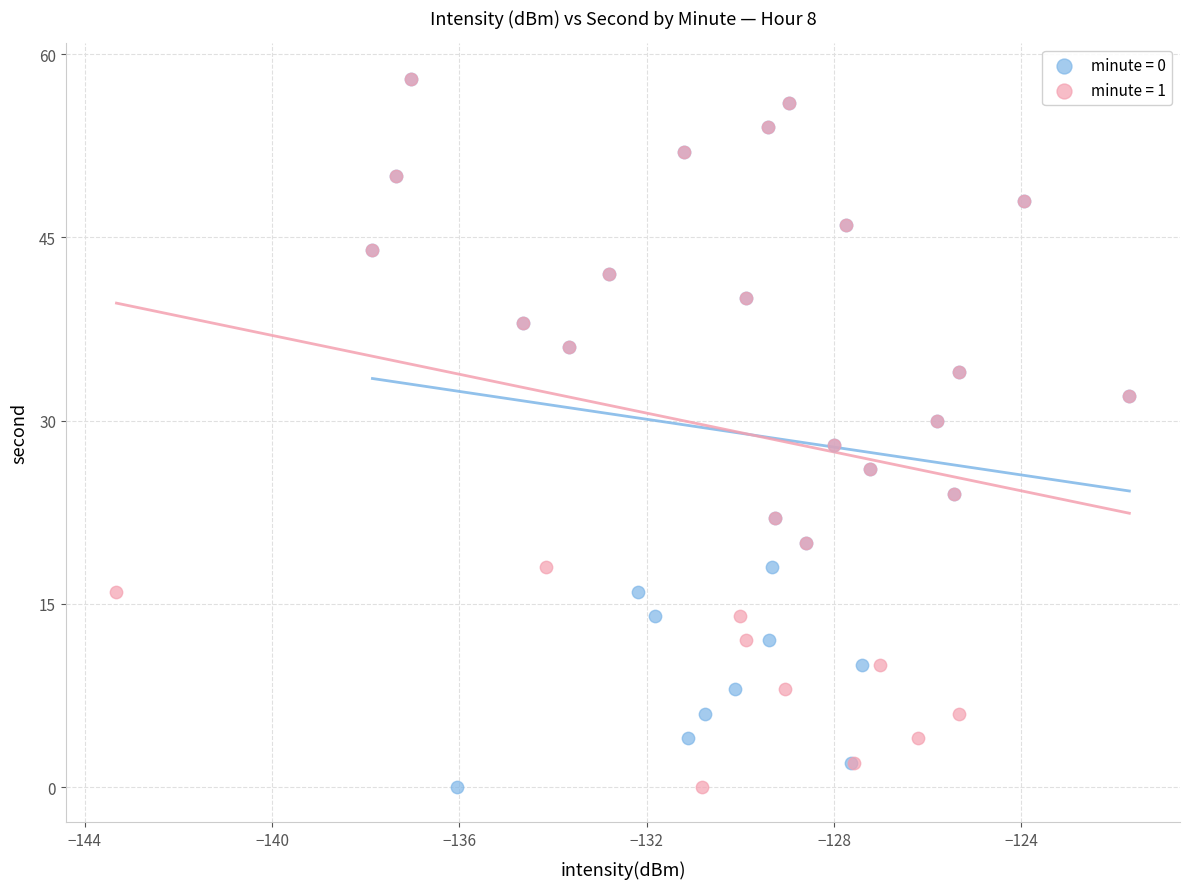

What are all the series names shown in the legend?

minute = 0, minute = 1